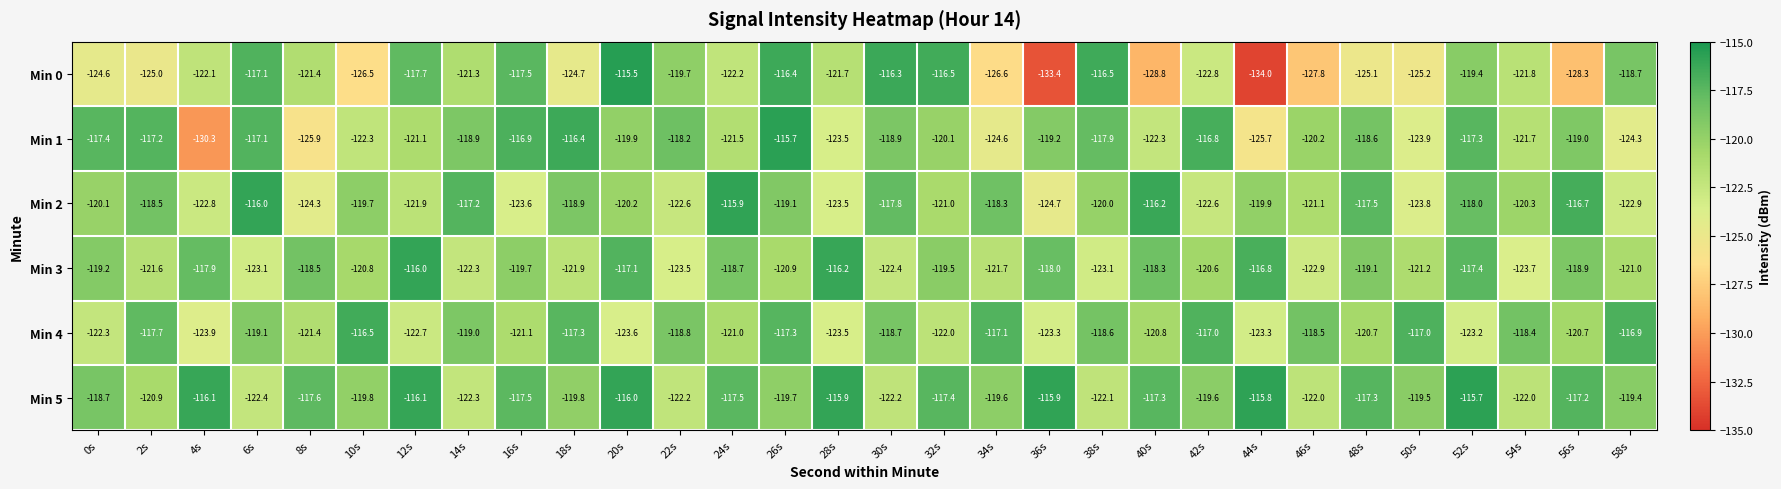

What is the minimum value shown in the chart?

-134.0